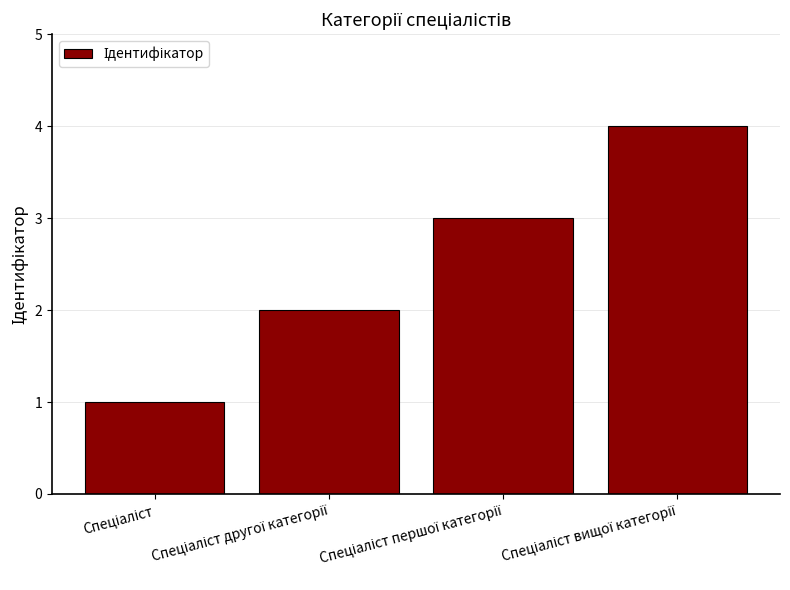

How many bars are there in total?

4